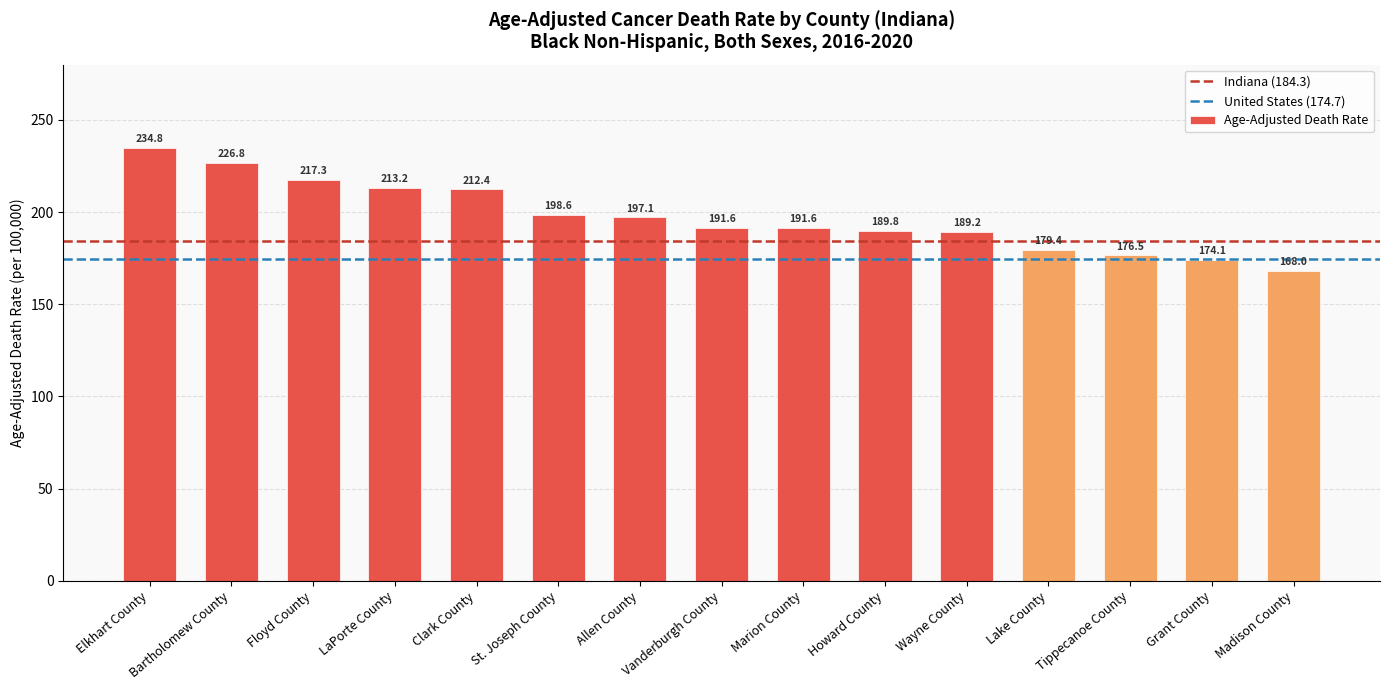

What is the difference between the second highest and second lowest values?

52.7